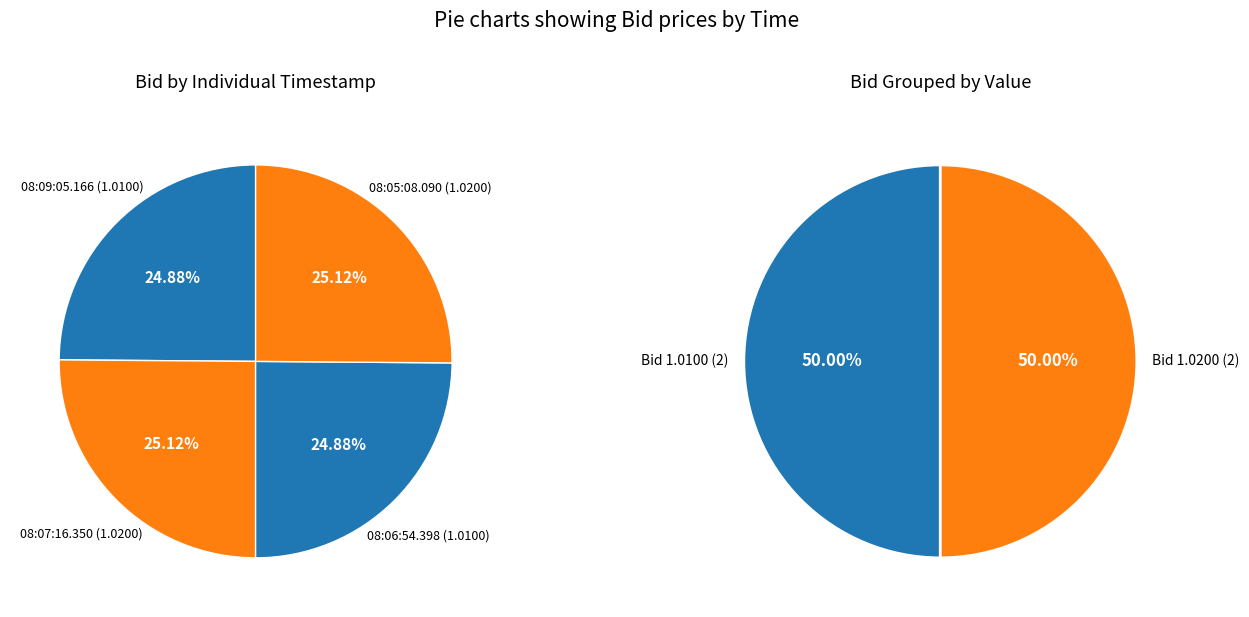

What percentage is the 08:05:08.090 slice, to the nearest percent?

25%